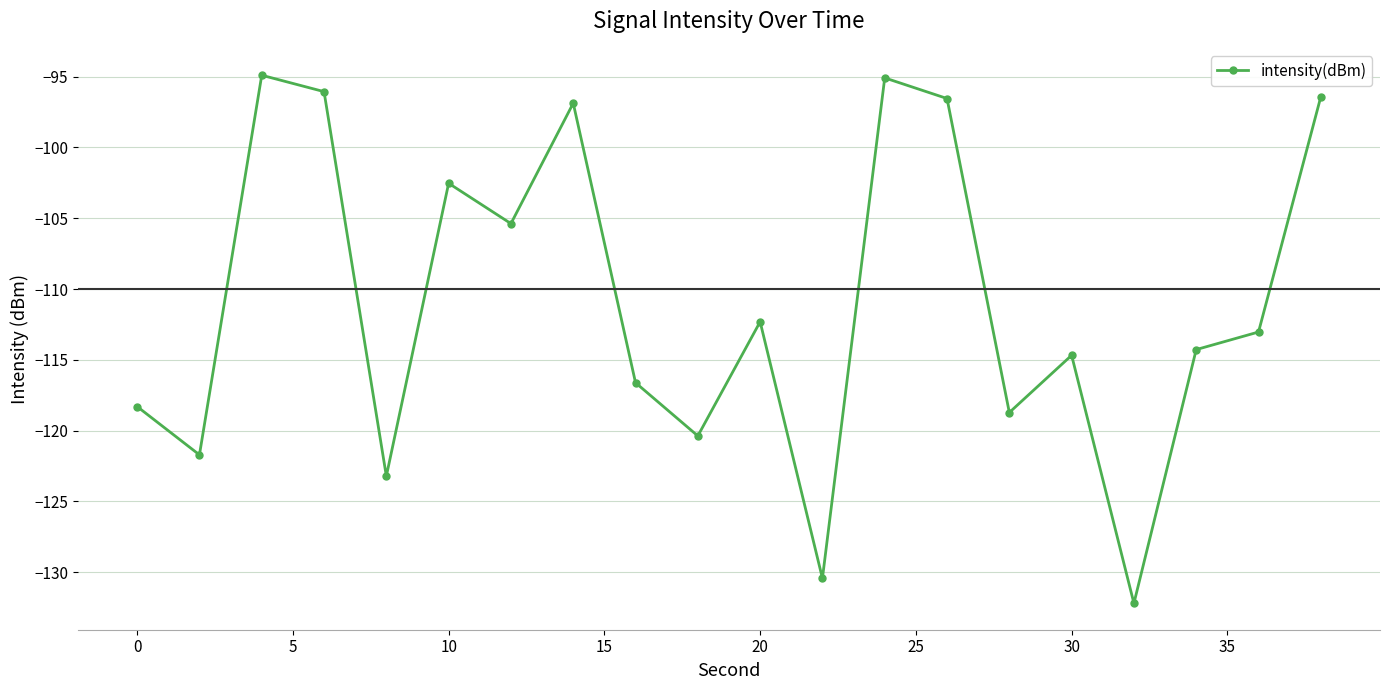

How many series are shown in this chart?

1